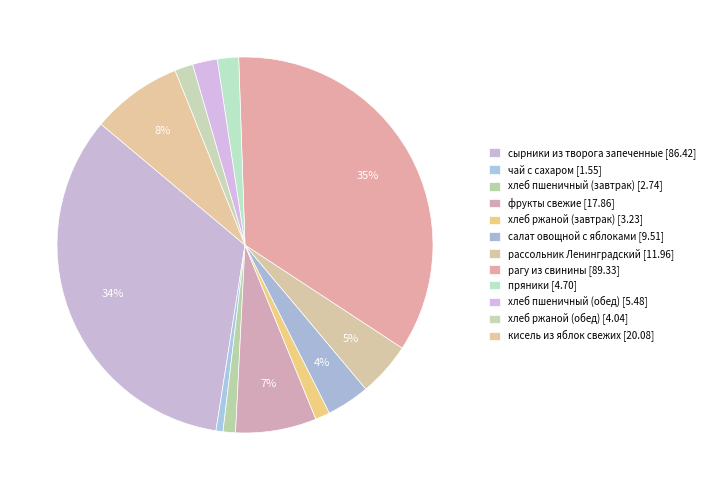

To the nearest percent, what portion does пряники represent?

2%